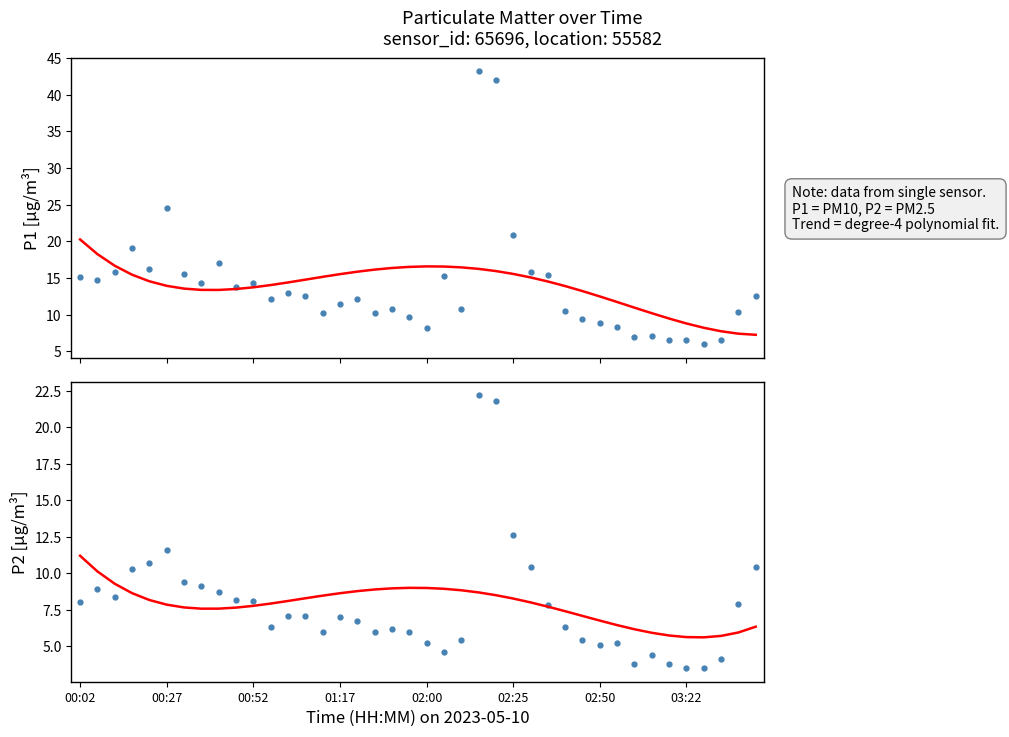

In P1, how many points are lower than both neighbors (excluding endpoints)?

11